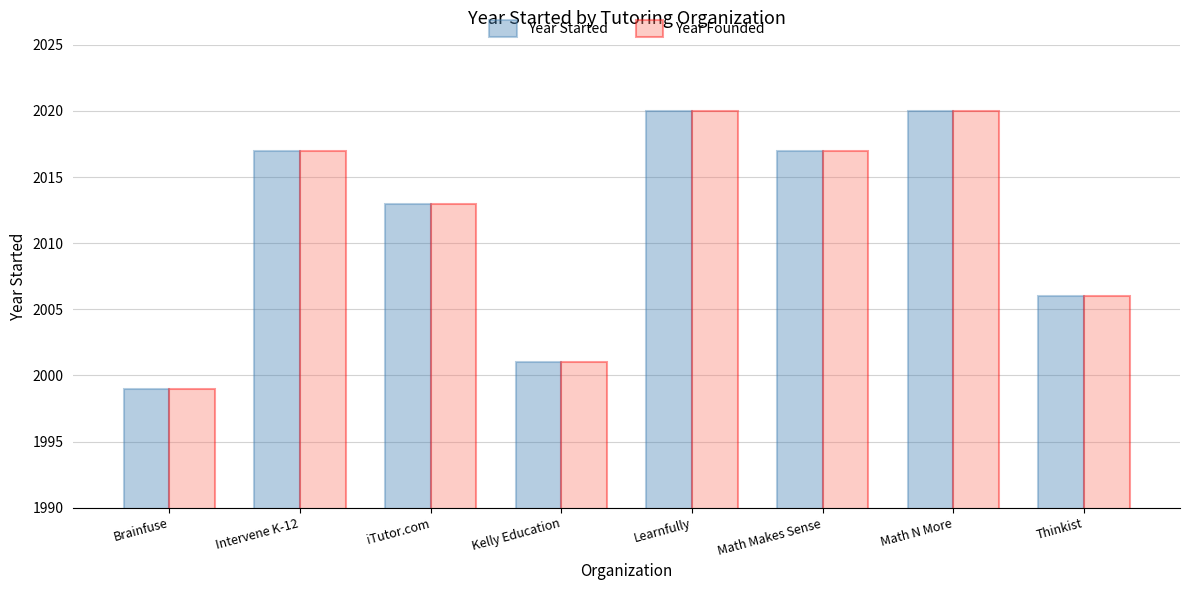

What is the value of the Year Founded bar at the 3rd from the left?

2013